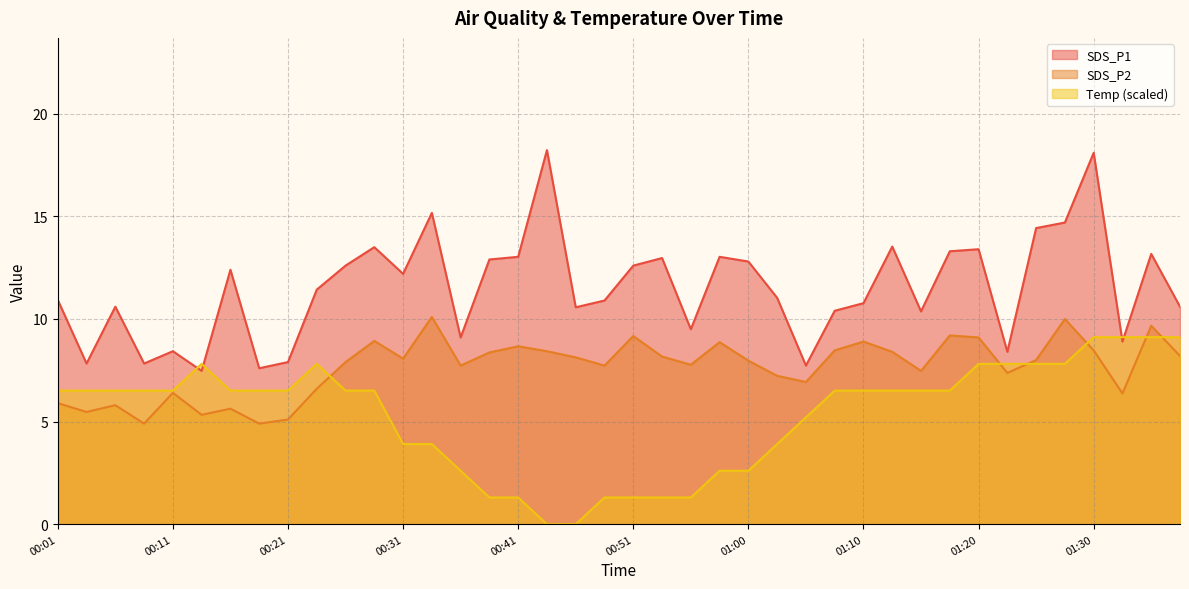

Reading left to right, list all the values displayed in this chart.

SDS_P1: 10.9	7.8	10.6	7.8	8.4	7.5	12.4	7.6	7.9	11.4	12.6	13.5	12.2	15.2	9.1	12.9	13.0	18.2	10.6	10.9	12.6	13.0	9.5	13.0	12.8	11.0	7.7	10.4	10.8	13.5	10.4	13.3	13.4	8.4	14.4	14.7	18.1	8.9	13.2	10.6
SDS_P2: 5.9	5.5	5.8	4.9	6.4	5.3	5.6	4.9	5.1	6.6	7.9	8.9	8.1	10.1	7.7	8.4	8.7	8.4	8.1	7.7	9.2	8.2	7.8	8.9	8.0	7.2	6.9	8.5	8.9	8.4	7.5	9.2	9.1	7.4	8.0	10.0	8.5	6.4	9.7	8.2
Temp: 6.5	6.5	6.5	6.5	6.5	7.8	6.5	6.5	6.5	7.8	6.5	6.5	3.9	3.9	2.6	1.3	1.3	0.0	0.0	1.3	1.3	1.3	1.3	2.6	2.6	3.9	5.2	6.5	6.5	6.5	6.5	6.5	7.8	7.8	7.8	7.8	9.1	9.1	9.1	9.1